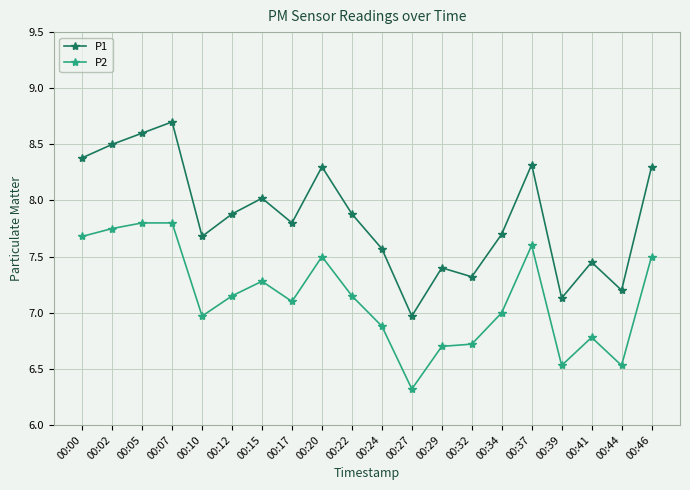

Which series has the largest range (max minus min)?

P1